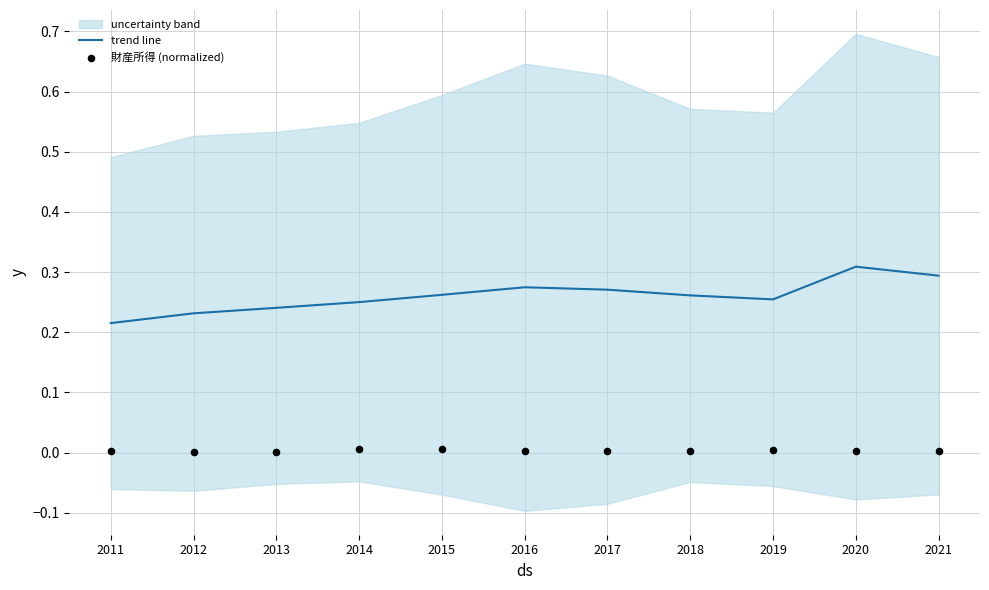

Is it true that trend line equals 0.3 at 2021?

True